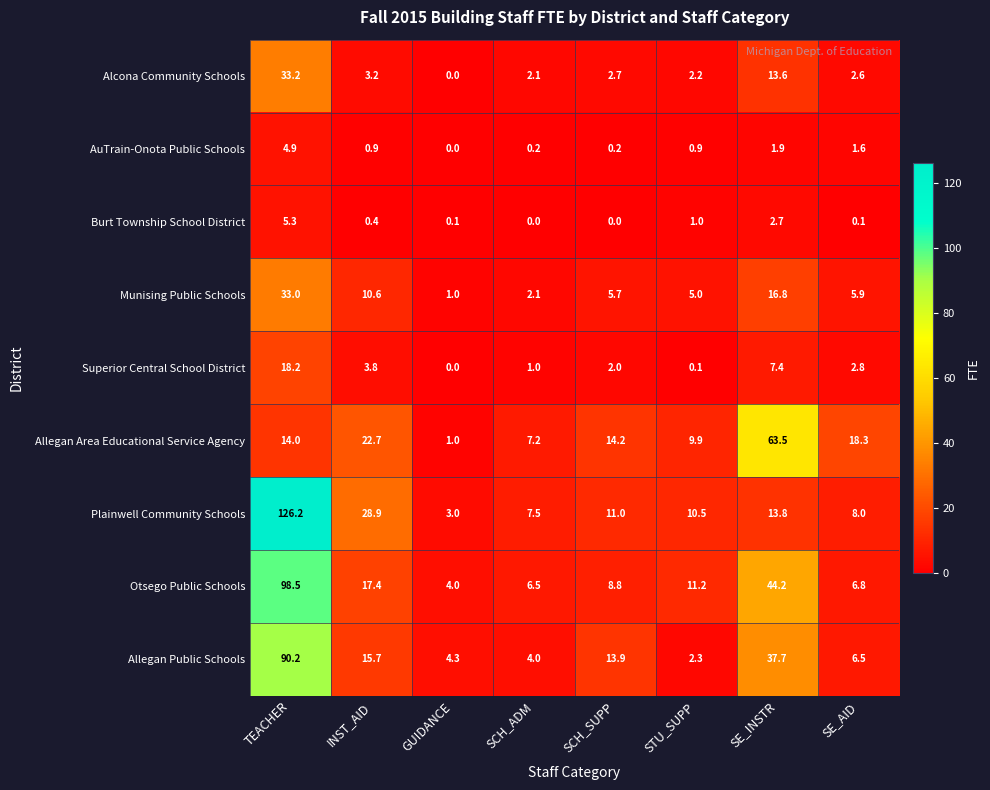

Where is Plainwell Community Schools nearest to the value 64?

INST_AID